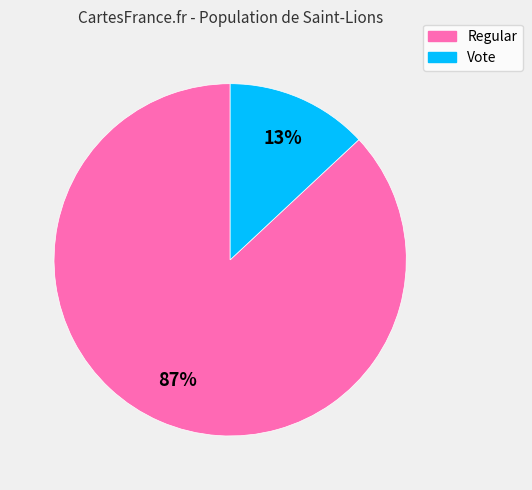

To the nearest percent, what is the average slice percentage?

50%